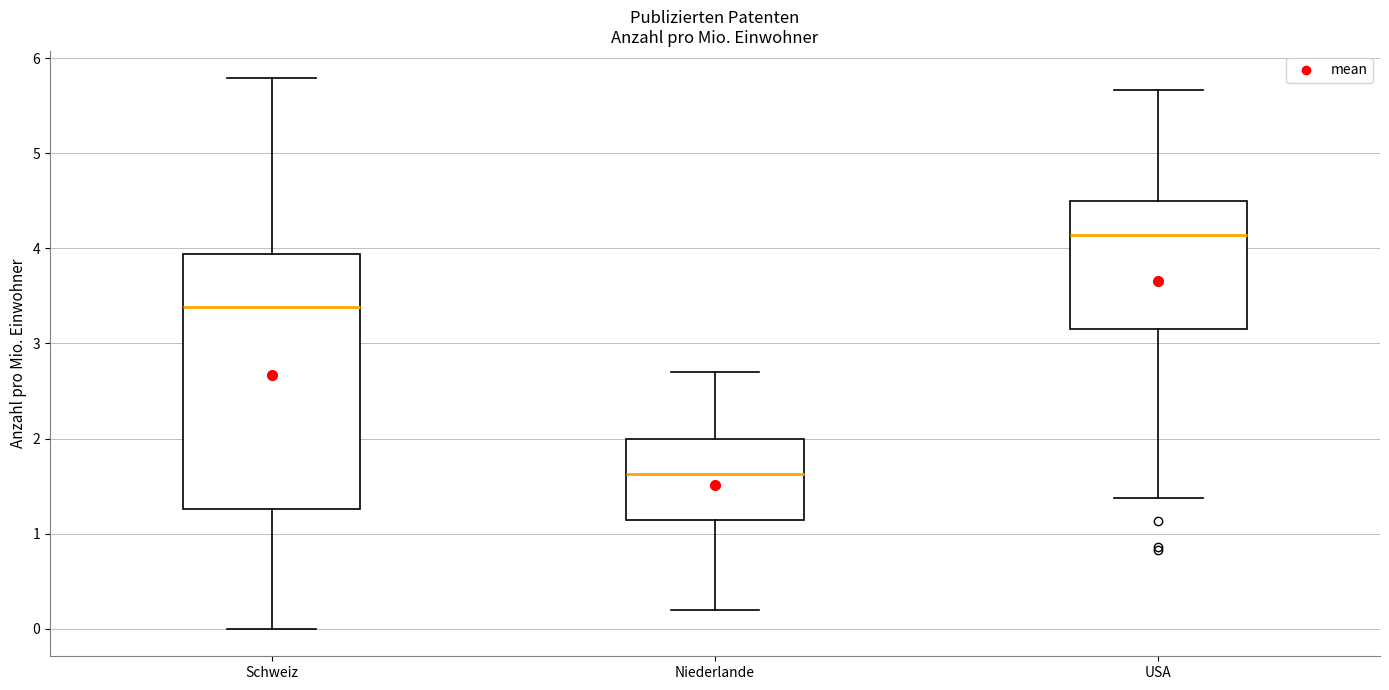

Reading left to right, read every box against the y-axis: the position of its median line, the range the box covers, and the ends of its whiskers. The values are not printed on the chart, so give them approximately, as read against the axis.

Schweiz: median 3.4, box 1.3 to 3.9, whiskers 0.0 to 5.8
Niederlande: median 1.6, box 1.1 to 2.0, whiskers 0.2 to 2.7
USA: median 4.1, box 3.2 to 4.5, whiskers 1.4 to 5.7